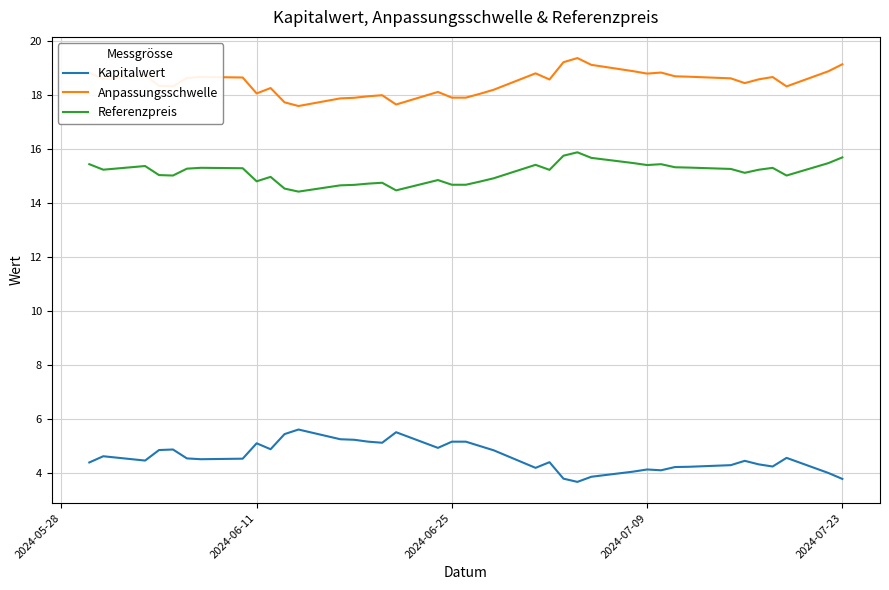

Which series has the largest total across all categories?

Anpassungsschwelle